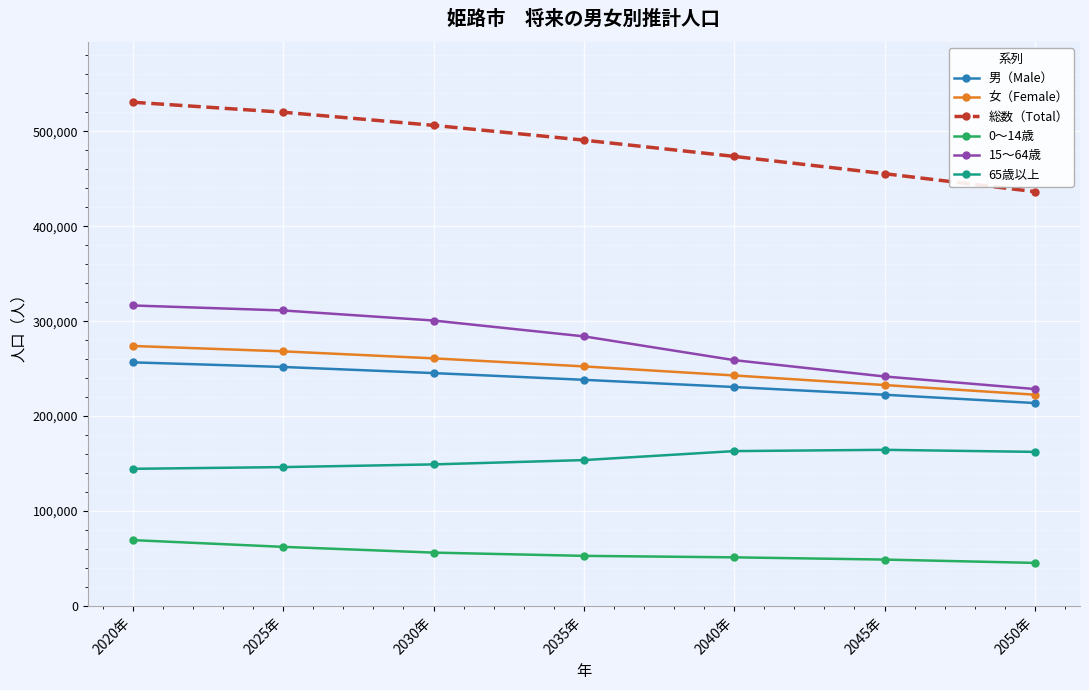

True or false: 女（Female） and 0〜14歳 cross at least once.

False